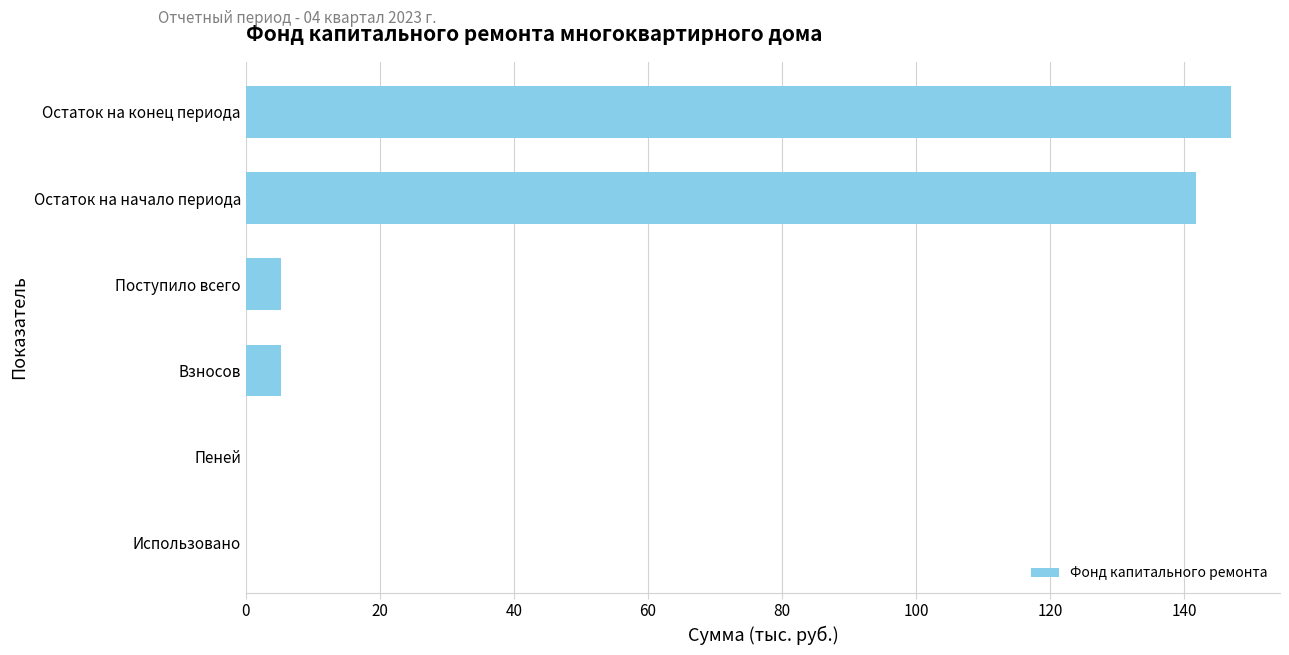

At which label is the value closest to 73?

Поступило всего